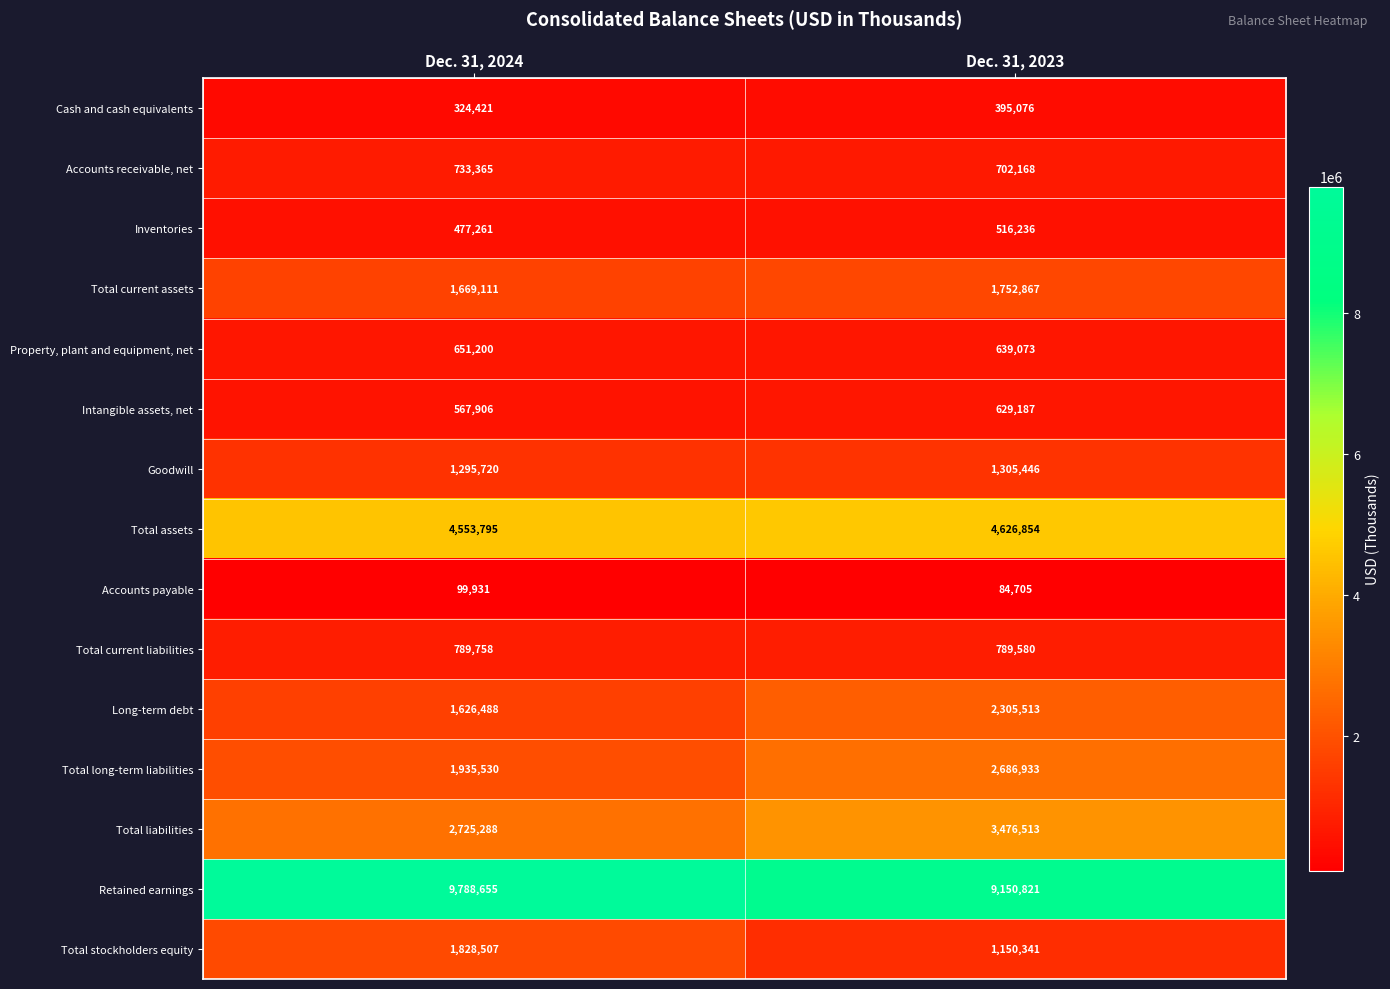

How many distinct data groups are displayed?

15